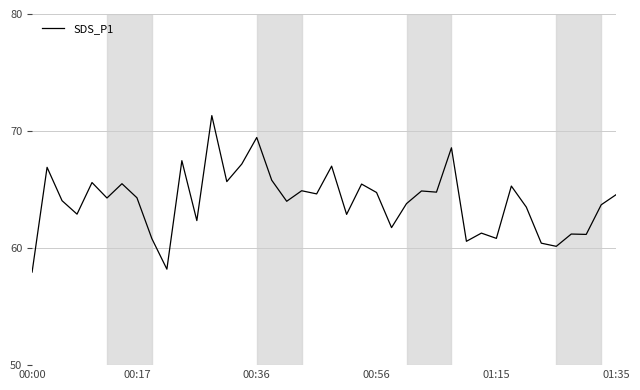

What is the minimum value shown in the chart?

58.0